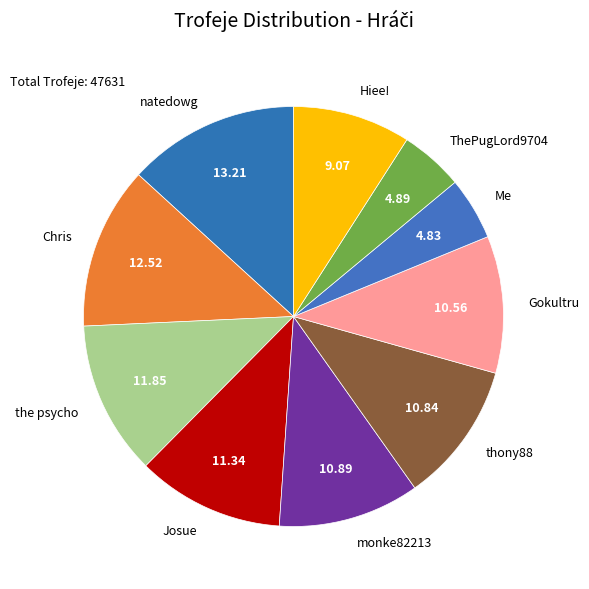

Which category has the biggest portion of the pie?

natedowg